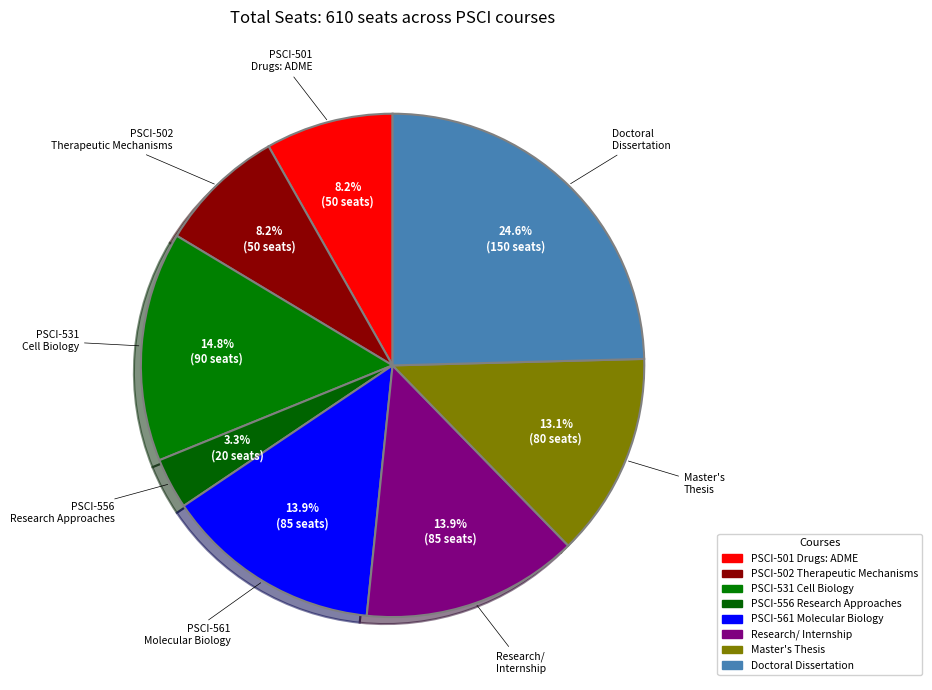

How many segments does this pie chart have?

8